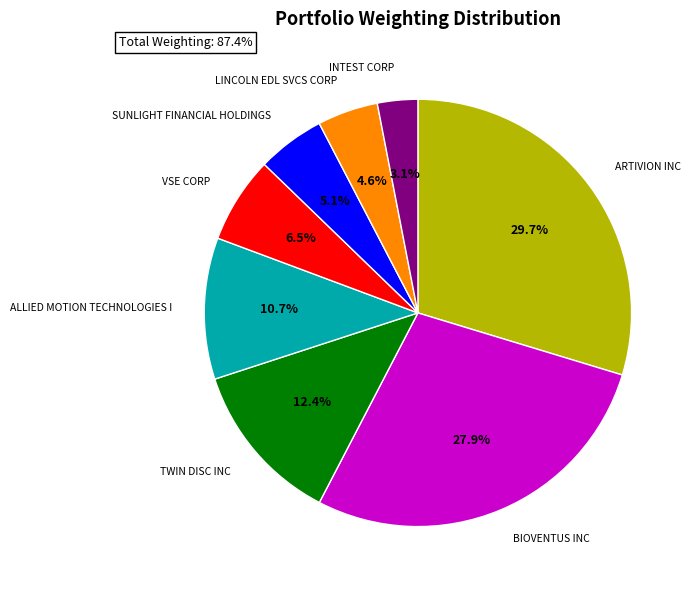

How many slices are in this pie chart?

8